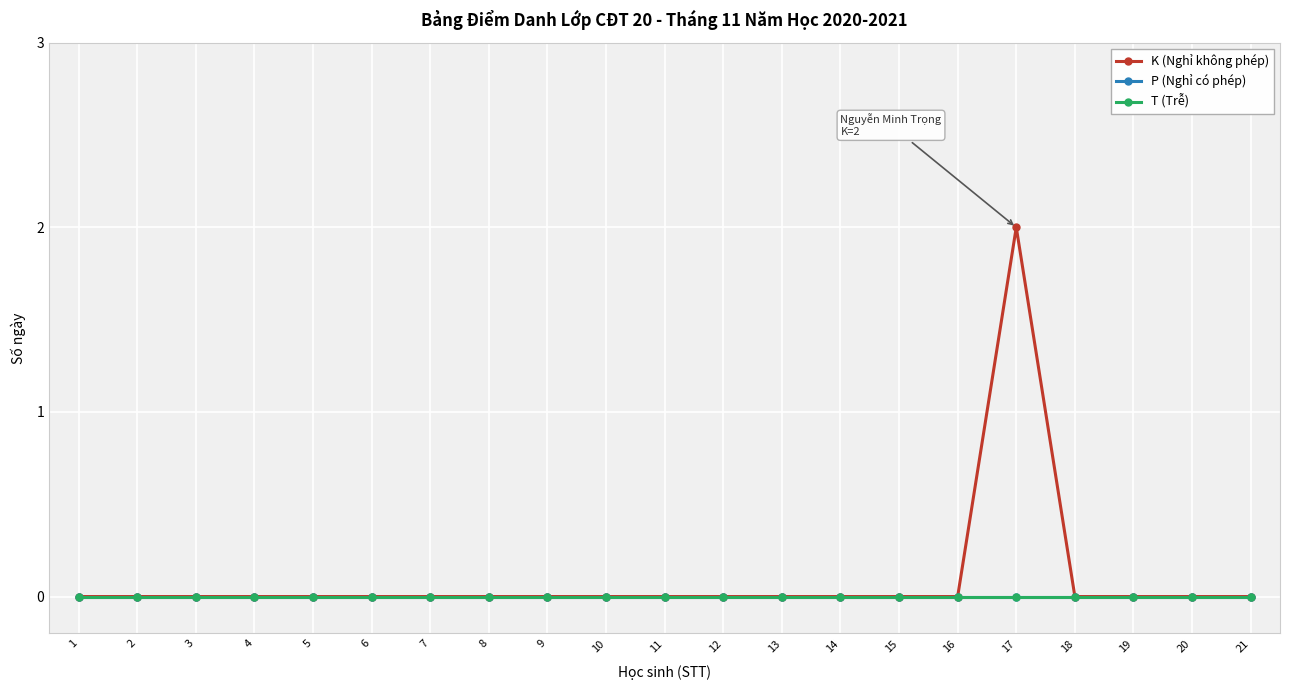

List the series in order of their peak value, lowest first.

P (Nghỉ có phép), T (Trễ), K (Nghỉ không phép)